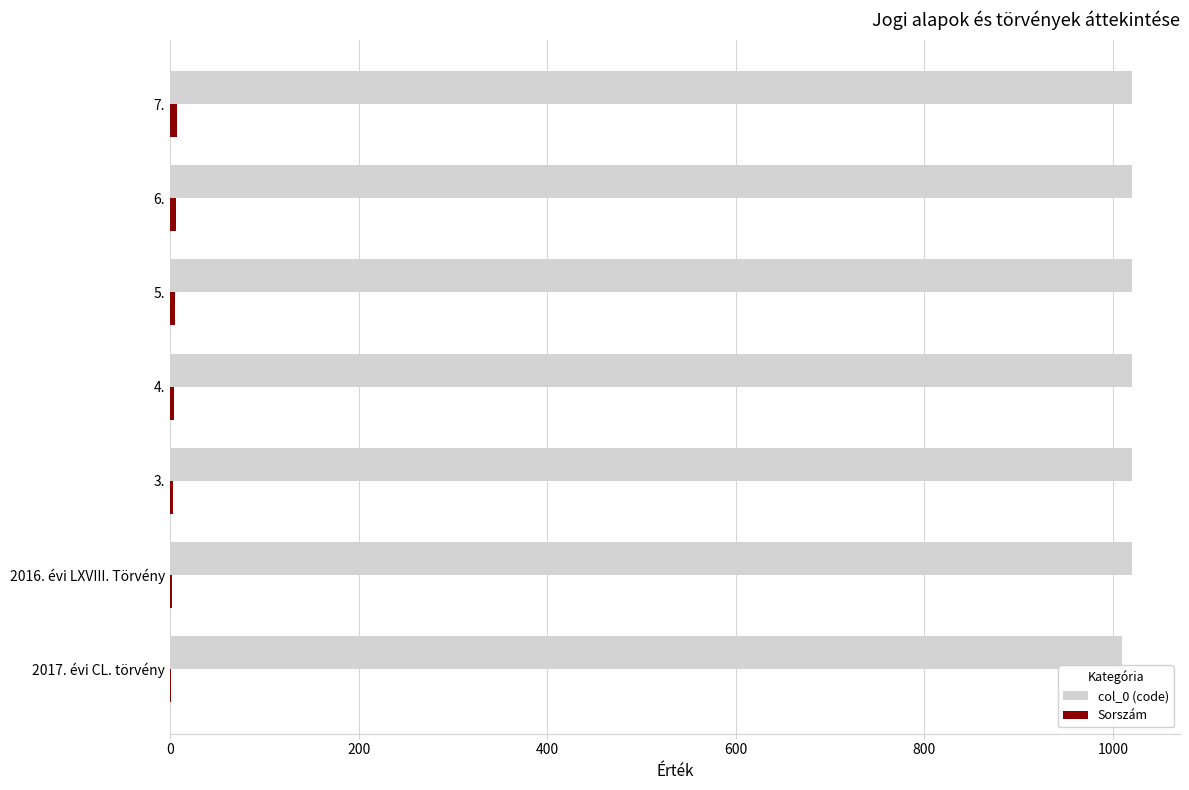

Which series has the largest total across all categories?

col_0 (code)